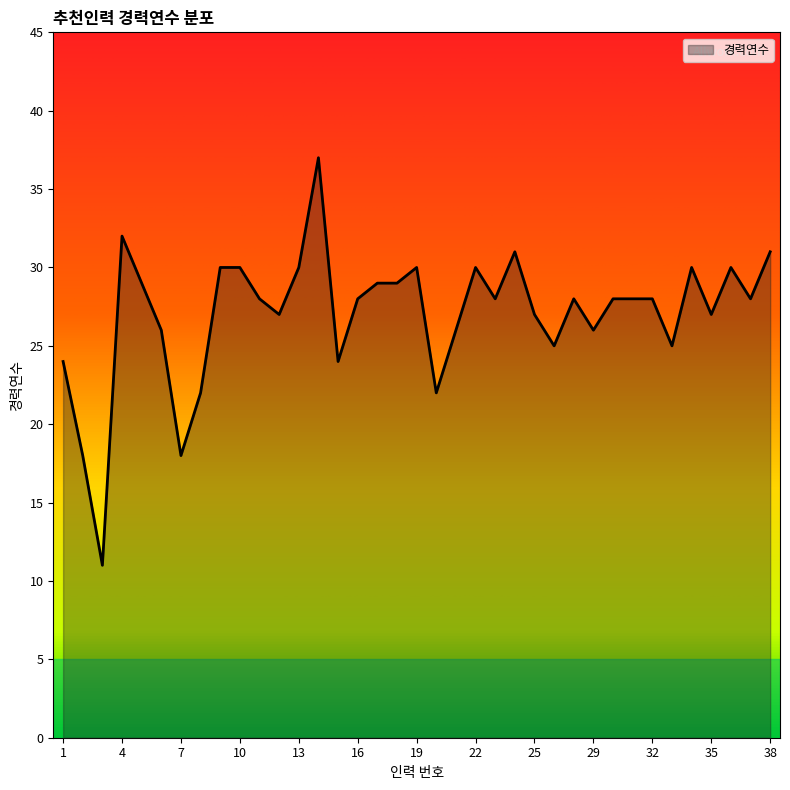

What is the difference between the maximum and minimum values?

26